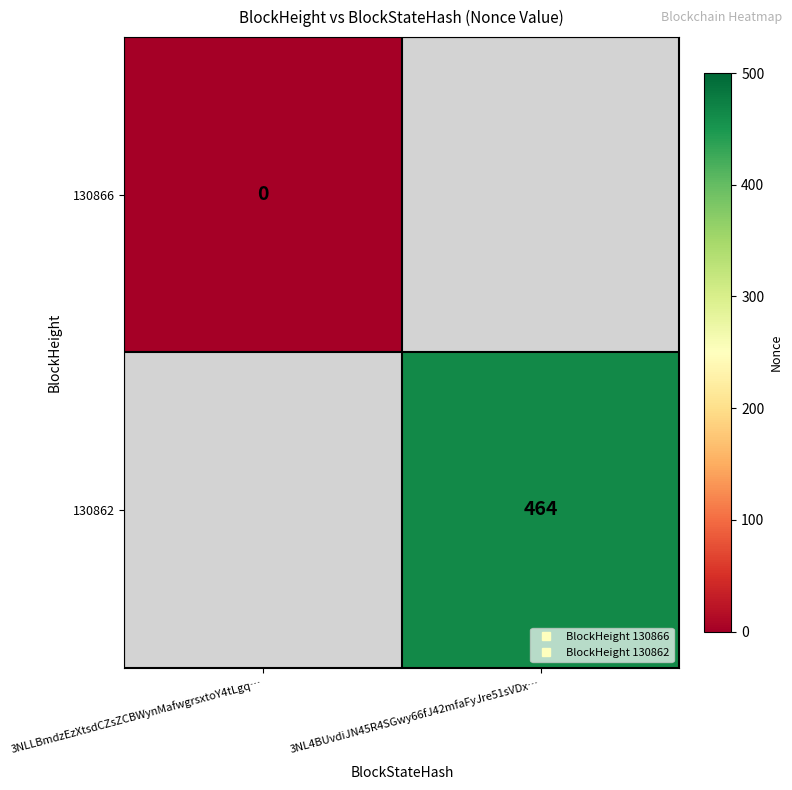

At how many categories does at least one series exceed 445?

1